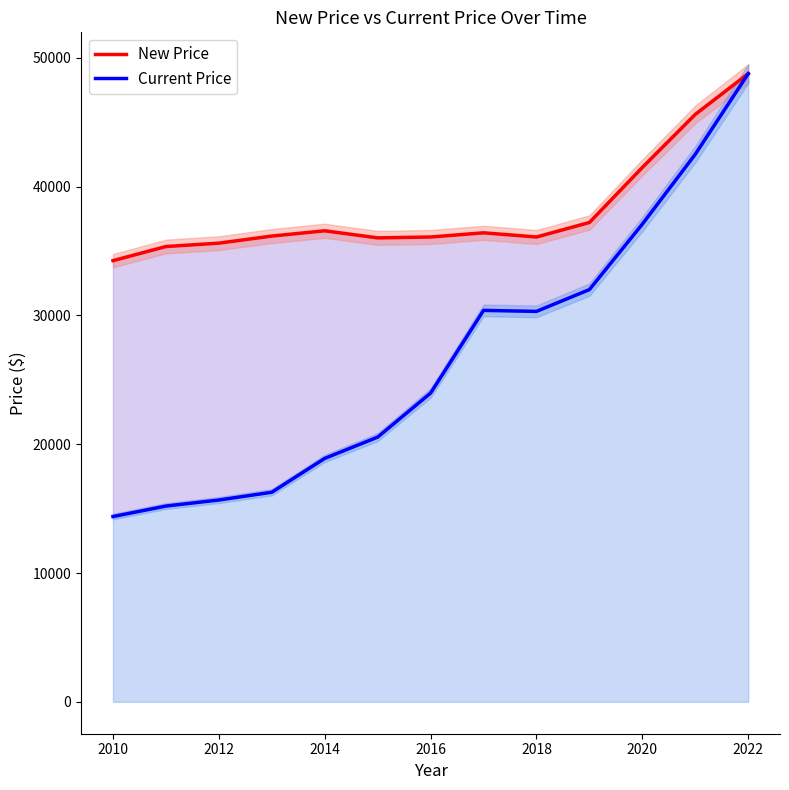

At how many categories does at least one series exceed 42255?

2